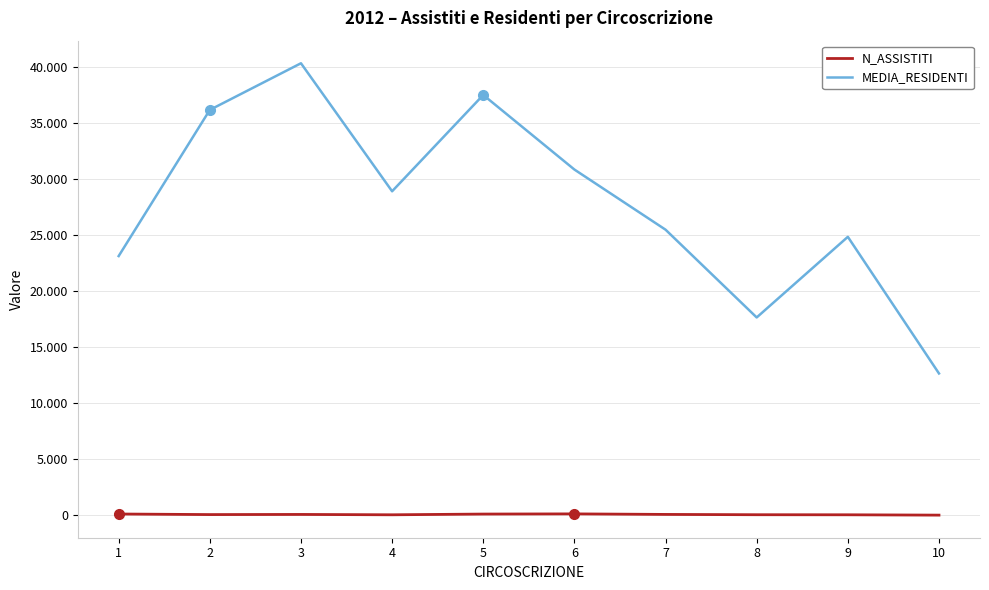

Does the chart display data point markers on the line(s)?

No